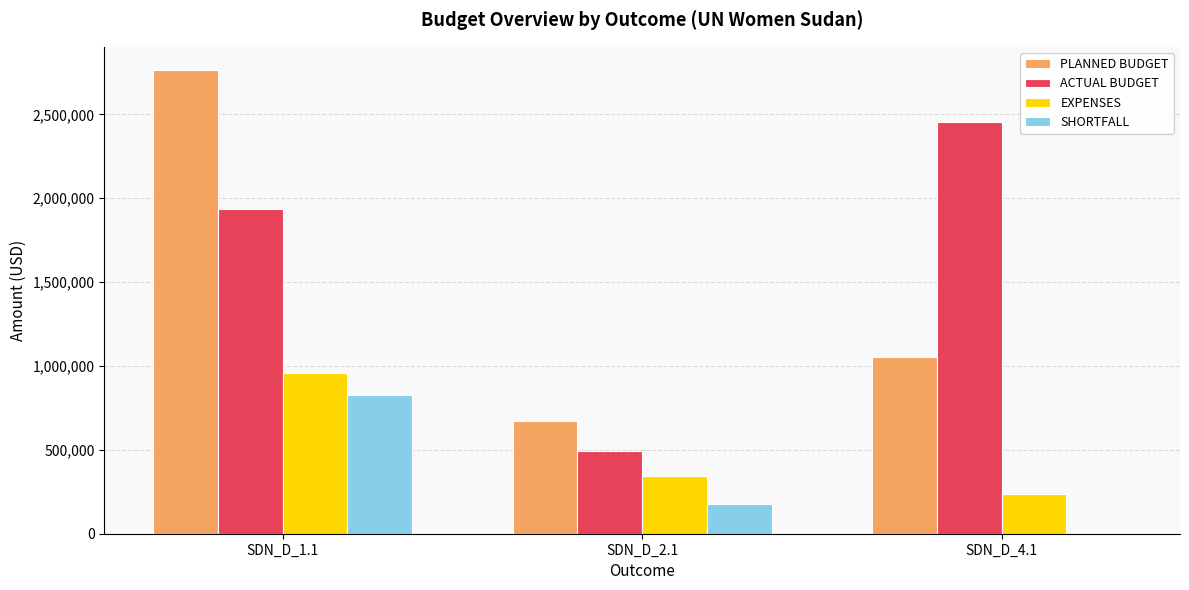

At which category is the sum across all series the highest?

SDN_D_1.1